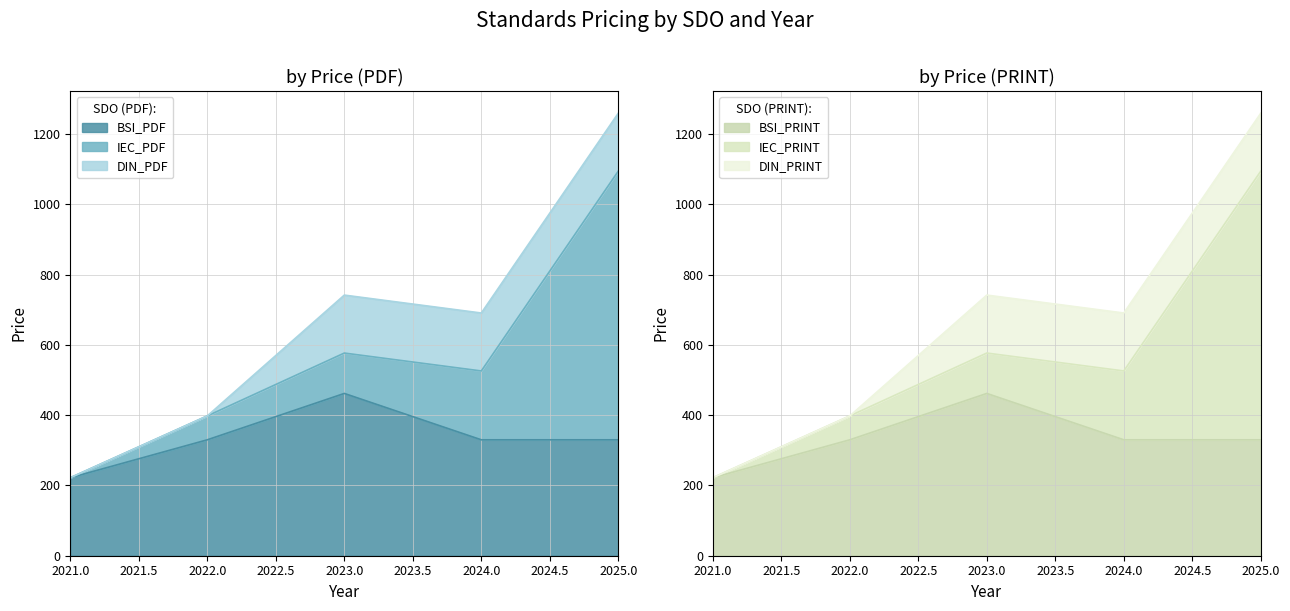

Which series ends up on top after the final intersection of IEC_PDF and DIN_PDF?

IEC_PDF